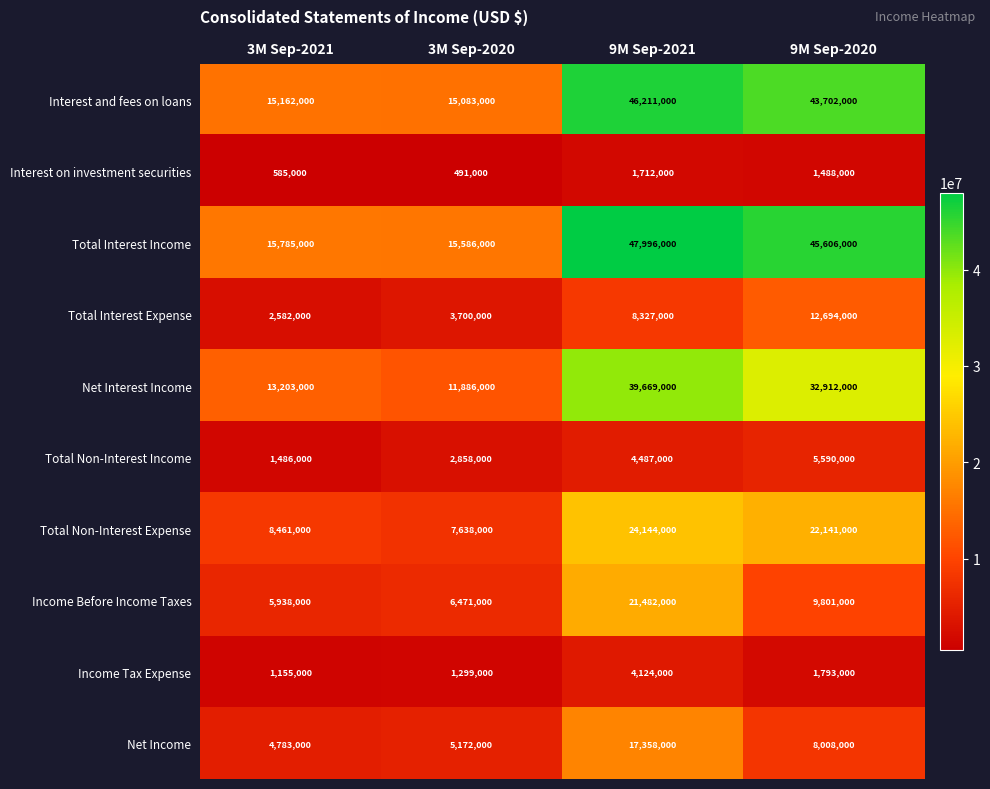

What is the average value of the Total Non-Interest Income series?

3605250